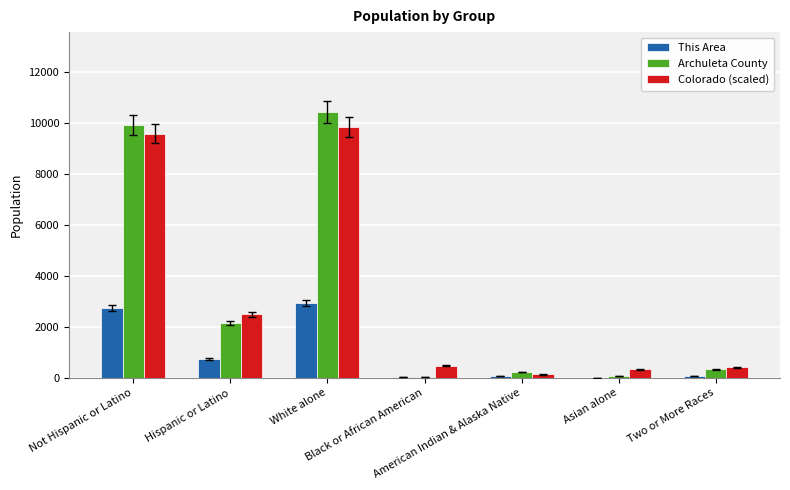

Count the number of categories in the chart.

7